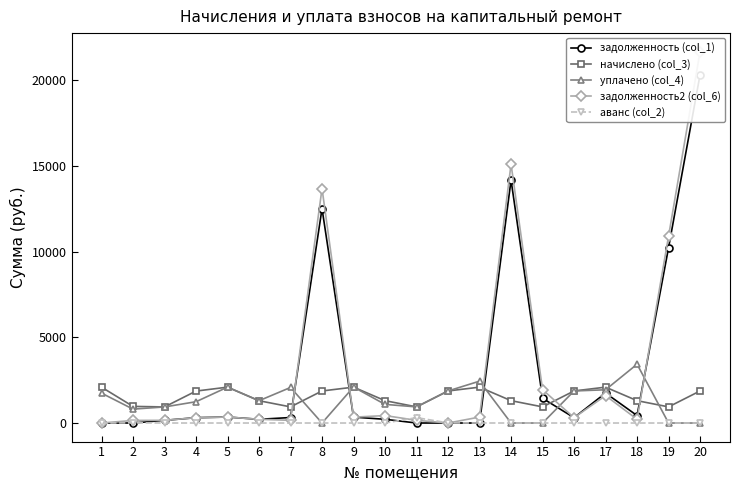

Where is аванс (col_2) nearest to the value 156?

2